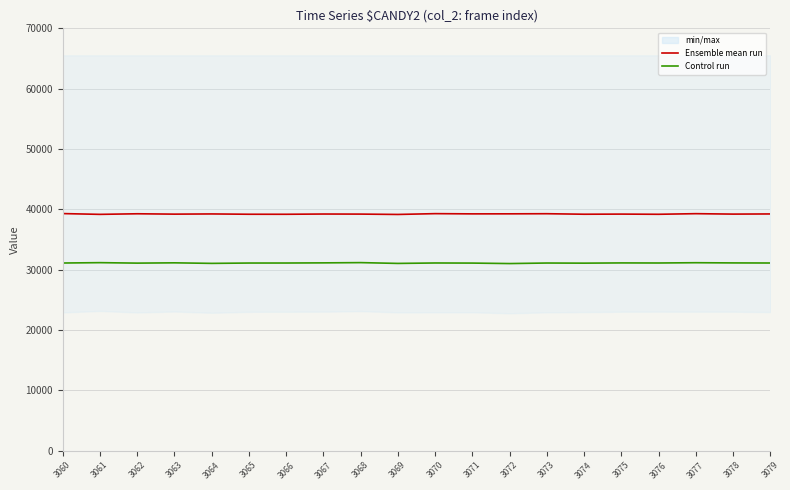

What is the total value across all series at 3073?

70387